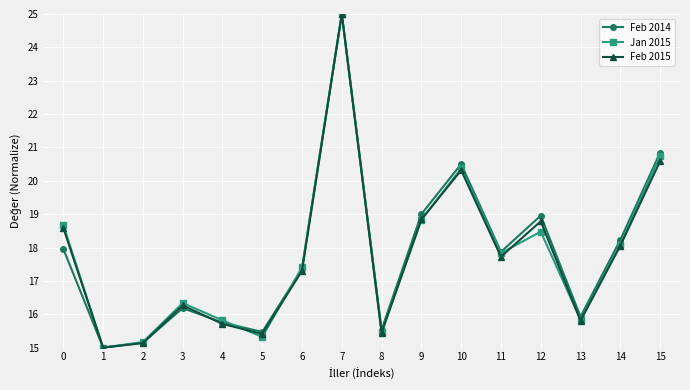

True or false: Jan 2015 has a value of 17.4 at 6.

True